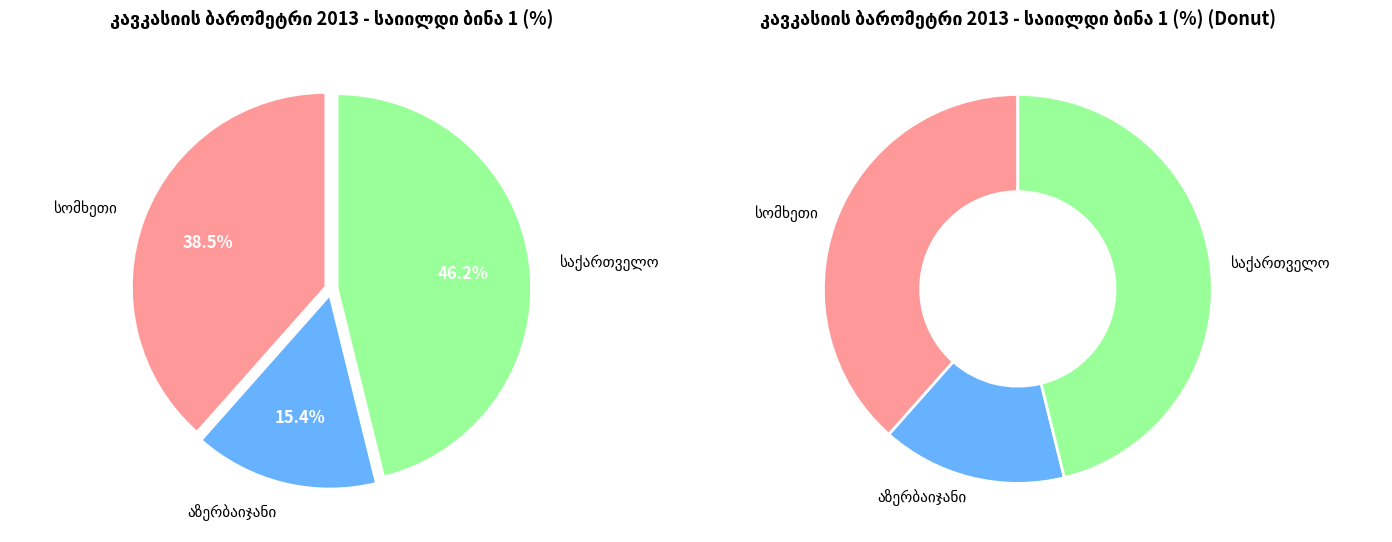

To the nearest percent, what percentage of the pie is საქართველო?

46%